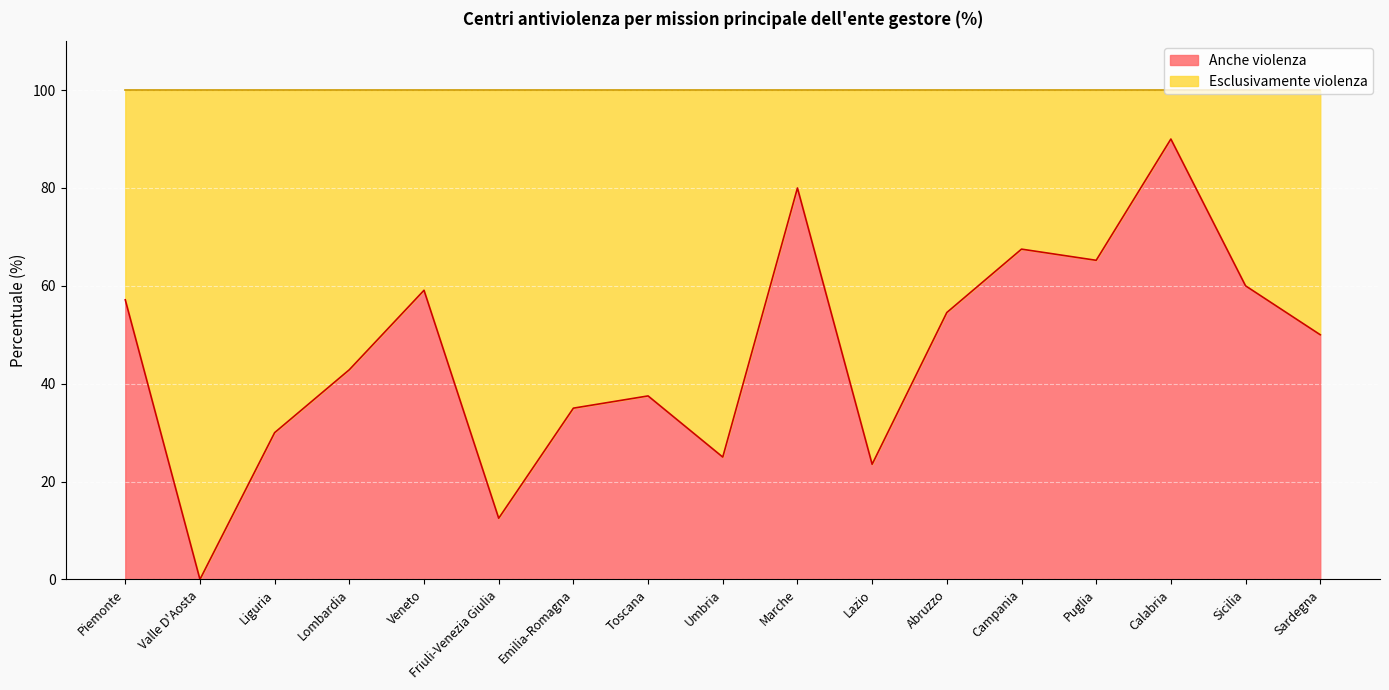

The chart shows a value of 48.0 at Emilia-Romagna. True or false?

False